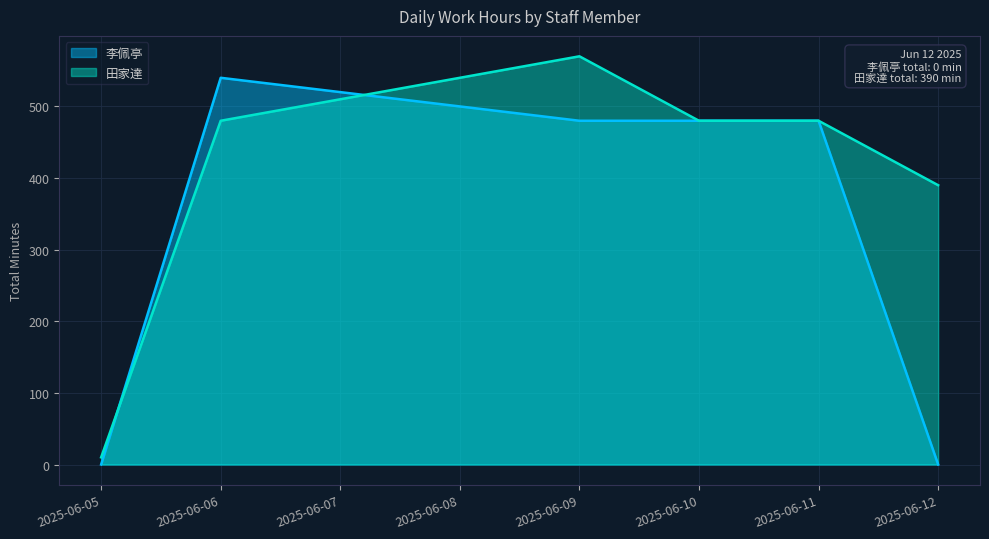

What is the difference between the maximum and minimum values in the 田家達 series?

560